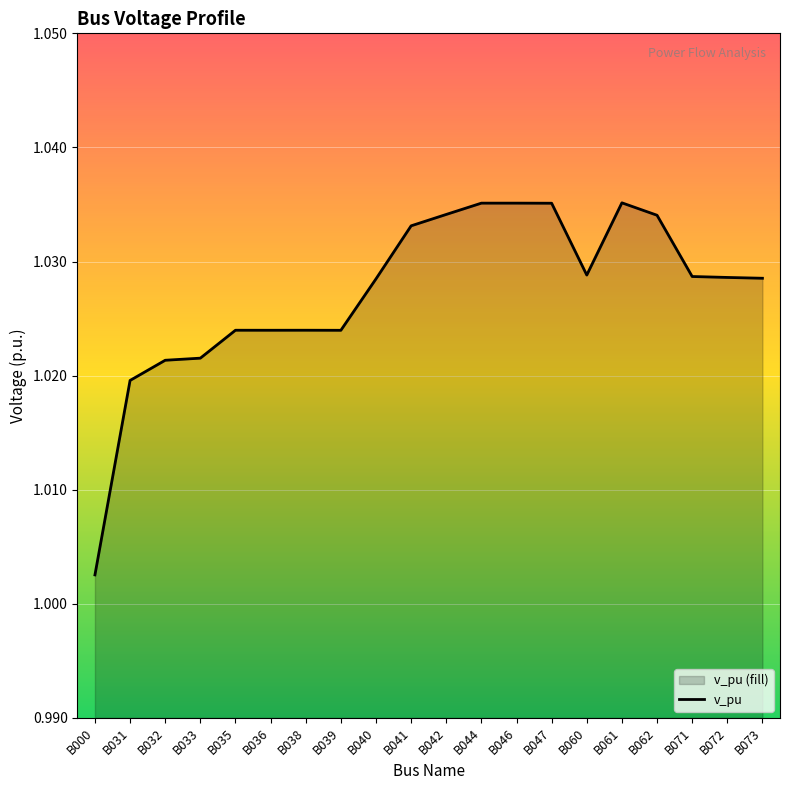

What is the smallest value displayed?

1.0